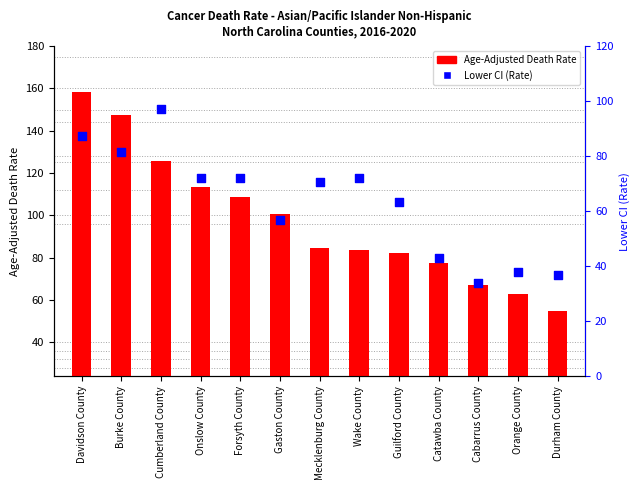

Which series has the largest total across all categories?

Age-Adjusted Death Rate